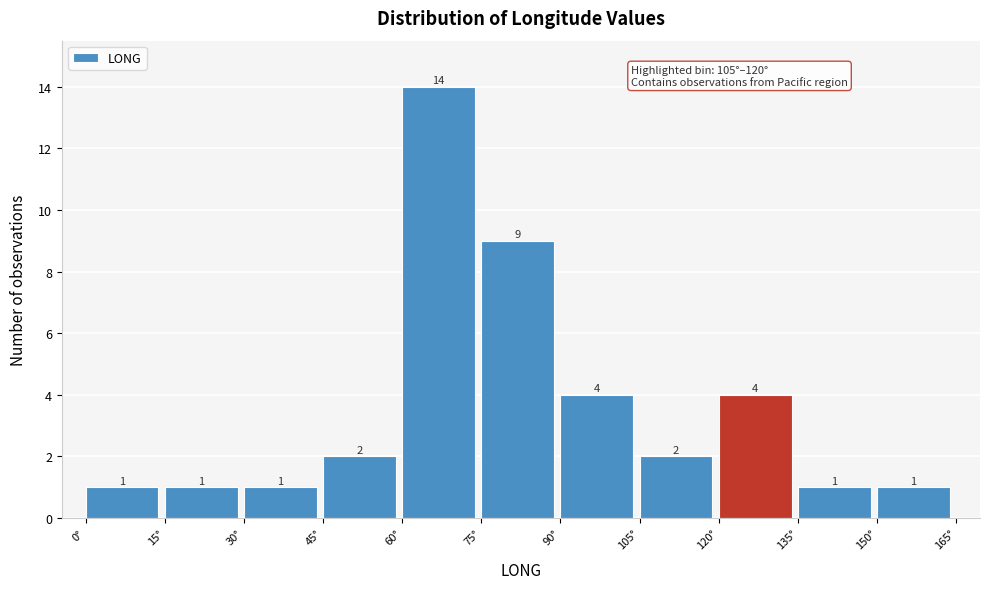

How tall is the bar that spans 135 to 150 on the x-axis? The bar edges are not printed on the chart, so give them approximately, as read against the axis.

1